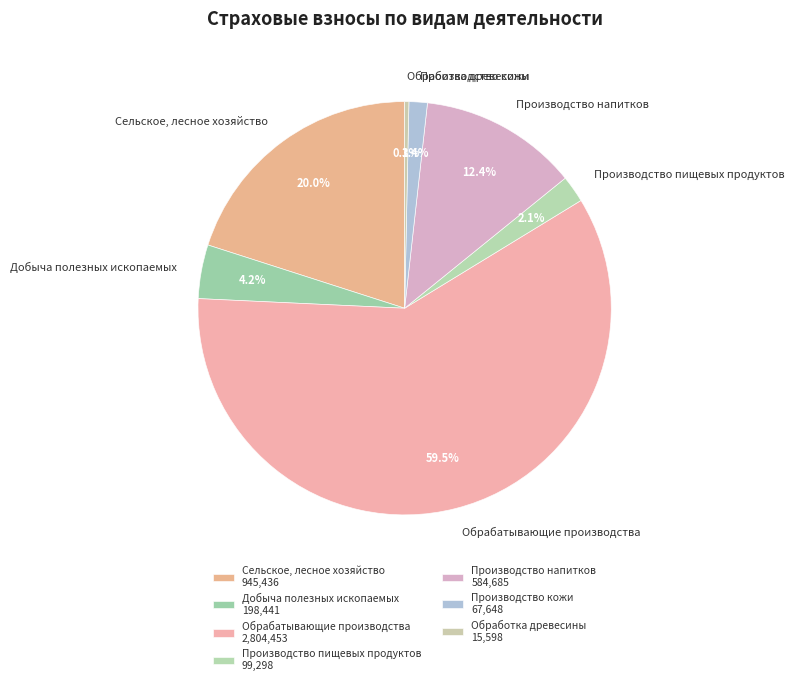

To the nearest percent, what percentage of the pie is Добыча полезных ископаемых?

4%